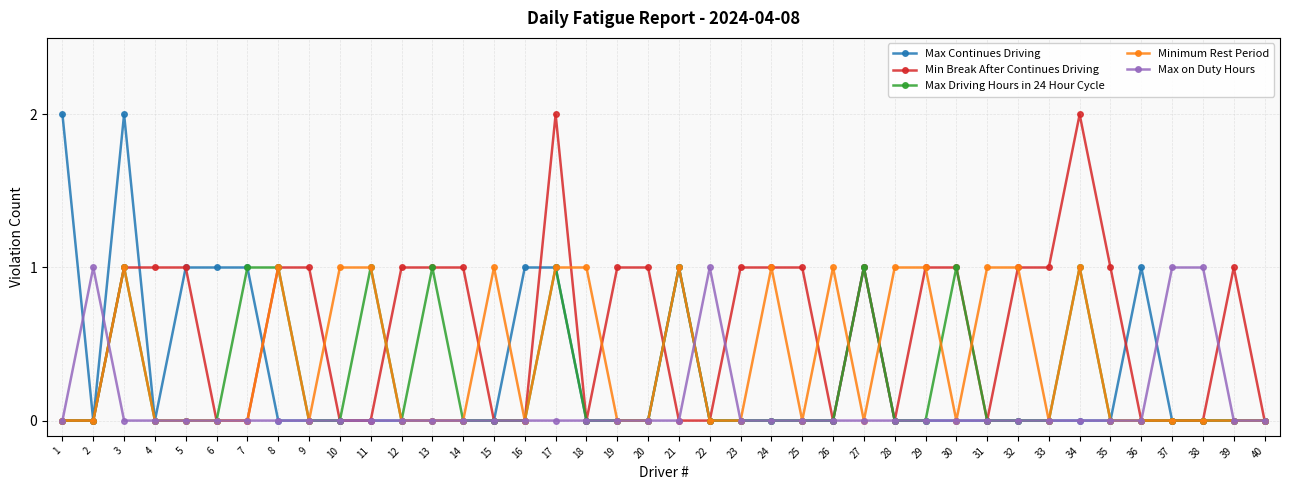

Which series has the largest total across all categories?

Min Break After Continues Driving